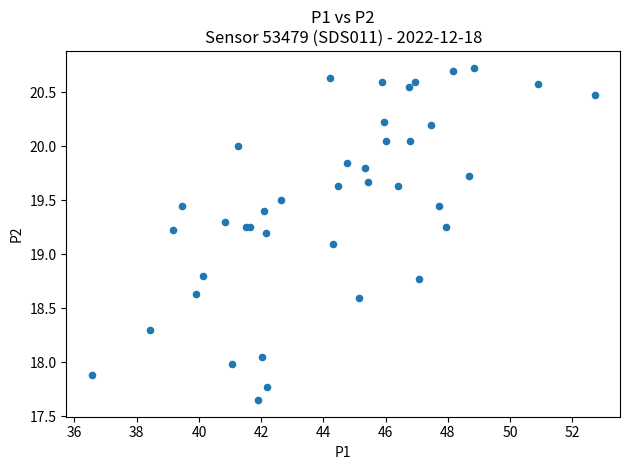

What Y value in the scatter plot is closest to 19?

19.1